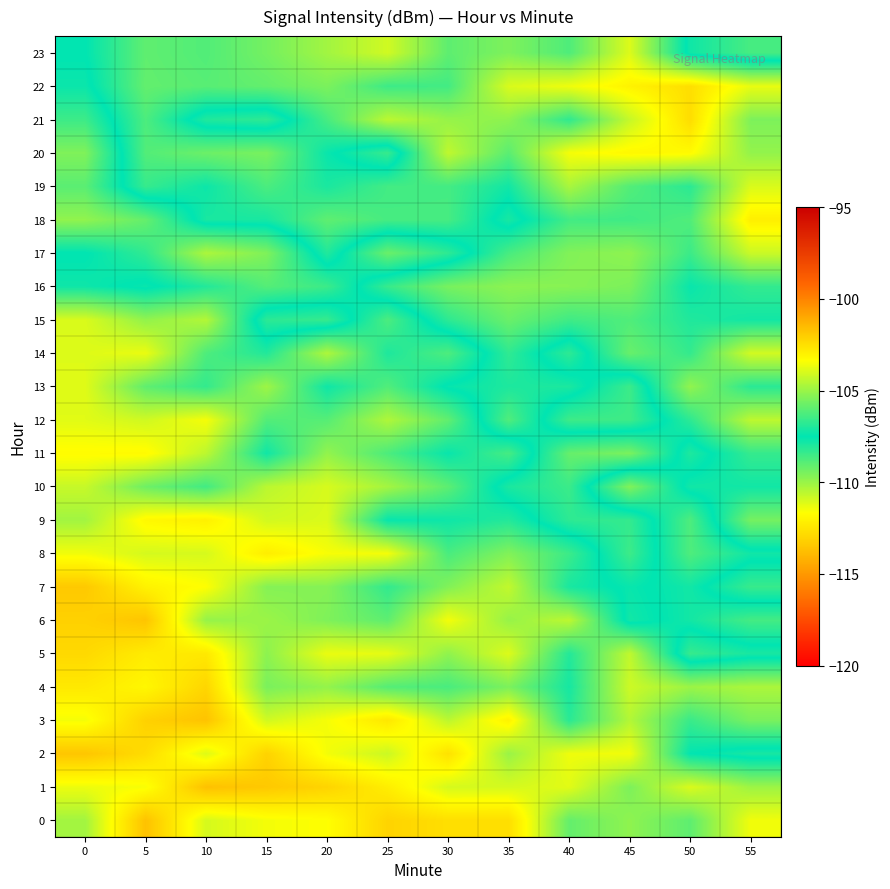

At 15, list the series in order from largest to smallest.

20, 23, 22, 19, 15, 18, 11, 14, 21, 12, 16, 4, 17, 7, 5, 6, 13, 10, 3, 9, 0, 8, 2, 1